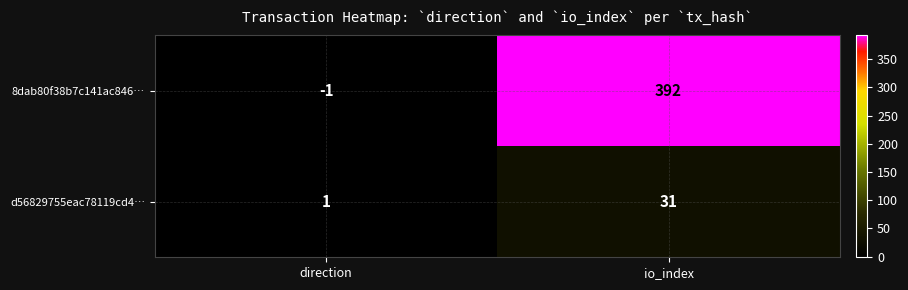

Reading left to right, extract all data points from this chart.

8dab80f38b7c141ac846…: direction=-1	io_index=392
d56829755eac78119cd4…: direction=1	io_index=31